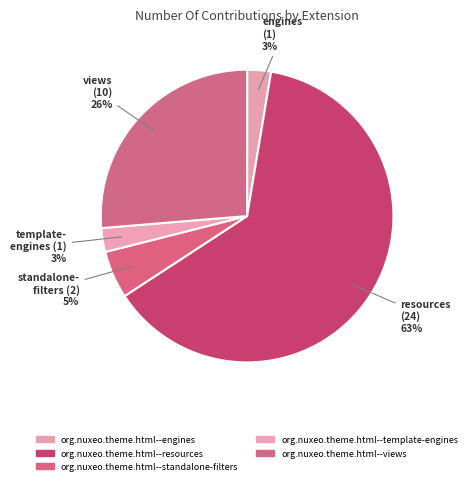

Which slice represents more than half of the pie?

resources (24)